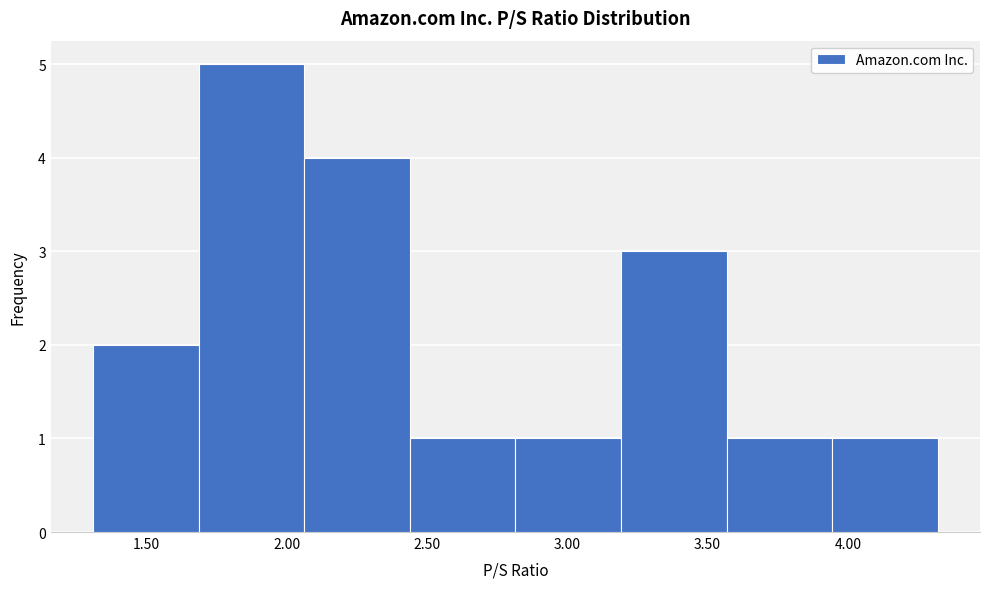

Which range on the x-axis has the tallest bar?

1.70 to 2.05